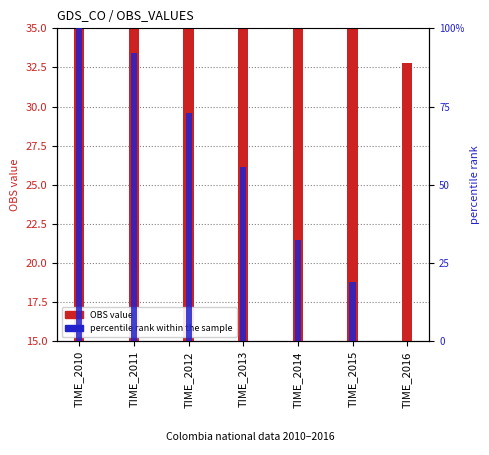

Reading right to left, list all the values displayed in this chart.

OBS value: TIME_2016=17.8	TIME_2015=20.2	TIME_2014=21.9	TIME_2013=24.8	TIME_2012=27.0	TIME_2011=29.4	TIME_2010=30.4
percentile rank within the sample: TIME_2016=0.0	TIME_2015=19.0	TIME_2014=32.5	TIME_2013=55.6	TIME_2012=73.0	TIME_2011=92.1	TIME_2010=100.0